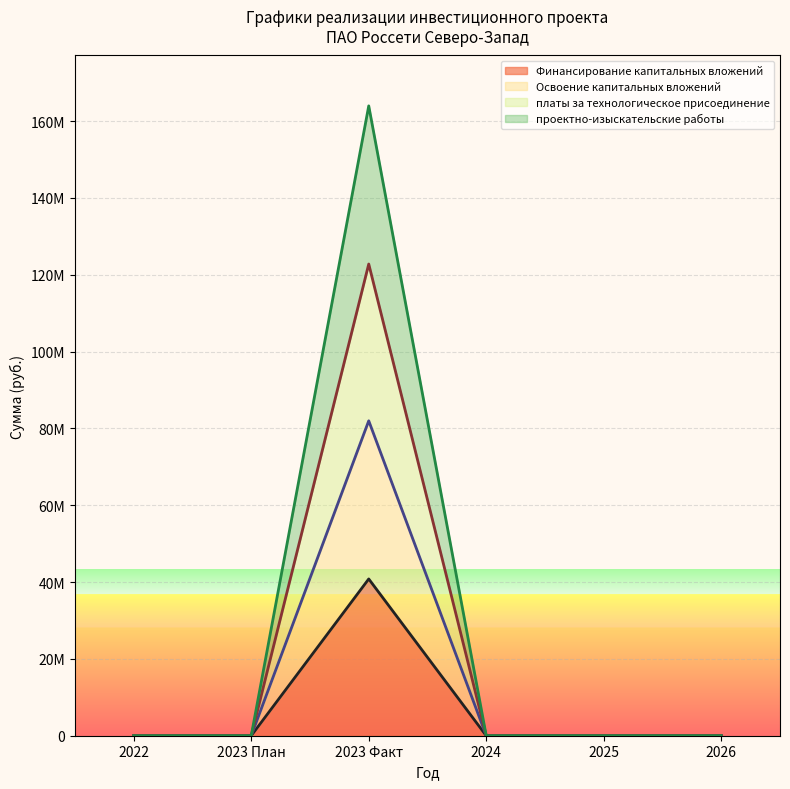

Is the value of Освоение капитальных вложений at 2023 План greater than the value of Финансирование капитальных вложений at 2023 Факт?

No